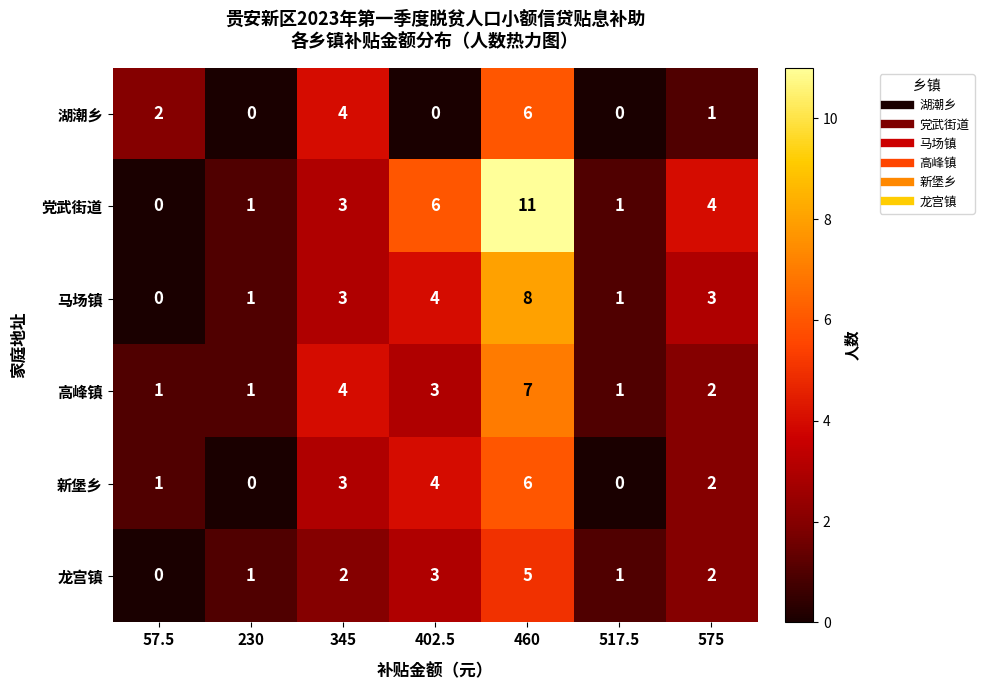

What is the greatest value displayed?

11